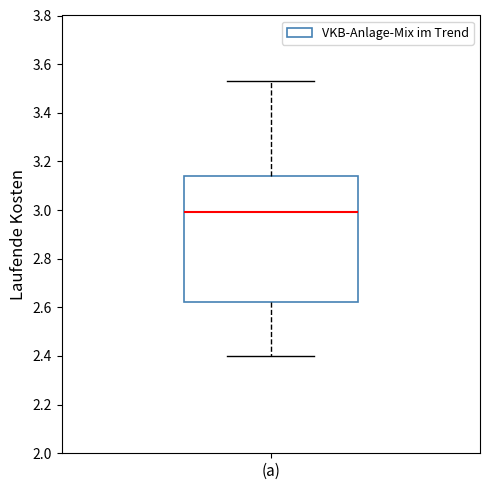

Transcribe this box plot: give where the median line is, the range the box spans, and where the two whiskers end, as read against the y-axis. The values are not printed on the chart, so give them approximately, as read against the axis.

median 3.00, box 2.62 to 3.14, whiskers 2.40 to 3.54